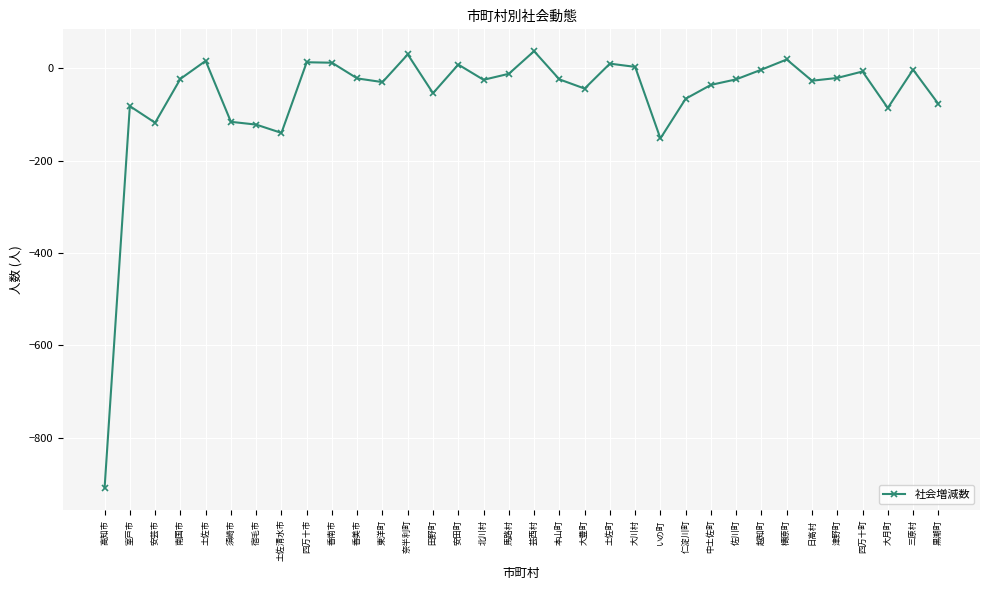

How many categories are shown in the chart?

34